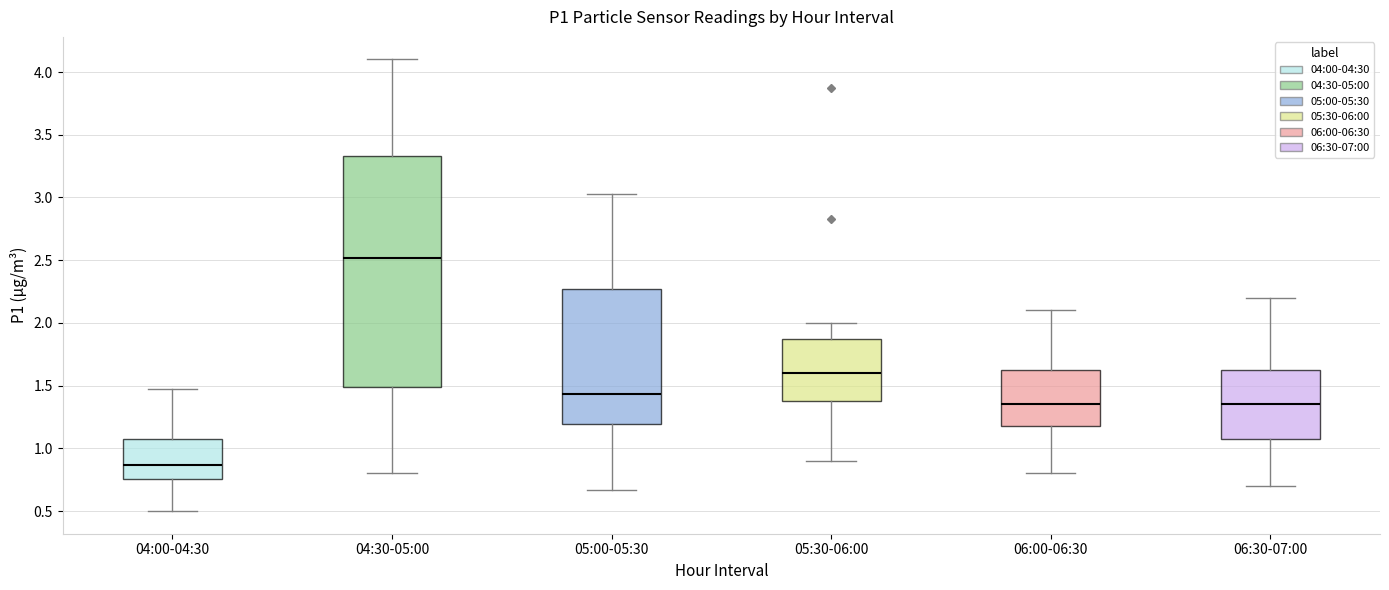

Reading left to right, transcribe this box plot: for each box, give where its median line is, the range the box spans, and where its two whiskers end, as read against the y-axis. The values are not printed on the chart, so give them approximately, as read against the axis.

04:00-04:30: median 0.85, box 0.75 to 1.05, whiskers 0.50 to 1.45
04:30-05:00: median 2.50, box 1.50 to 3.35, whiskers 0.80 to 4.10
05:00-05:30: median 1.45, box 1.20 to 2.25, whiskers 0.65 to 3.05
05:30-06:00: median 1.60, box 1.40 to 1.85, whiskers 0.90 to 2.00
06:00-06:30: median 1.35, box 1.20 to 1.65, whiskers 0.80 to 2.10
06:30-07:00: median 1.35, box 1.10 to 1.65, whiskers 0.70 to 2.20